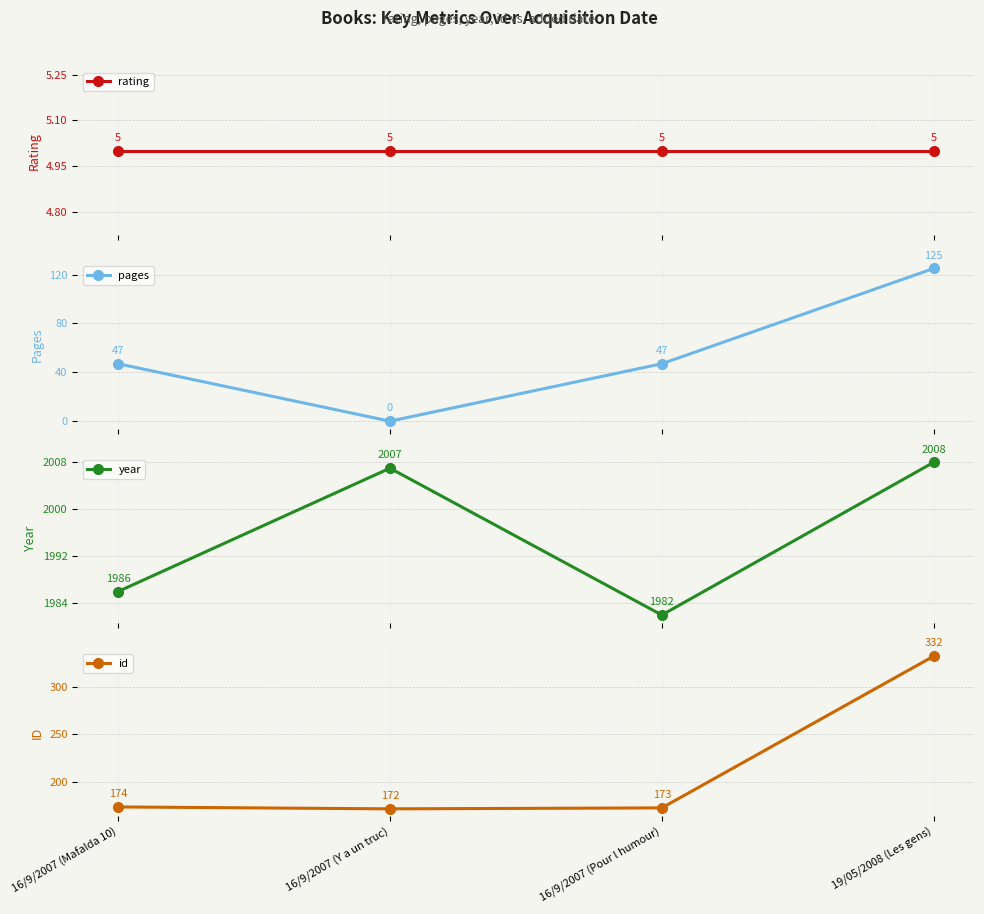

Where does the year series first go above 2007?

19/05/2008 (Les gens)